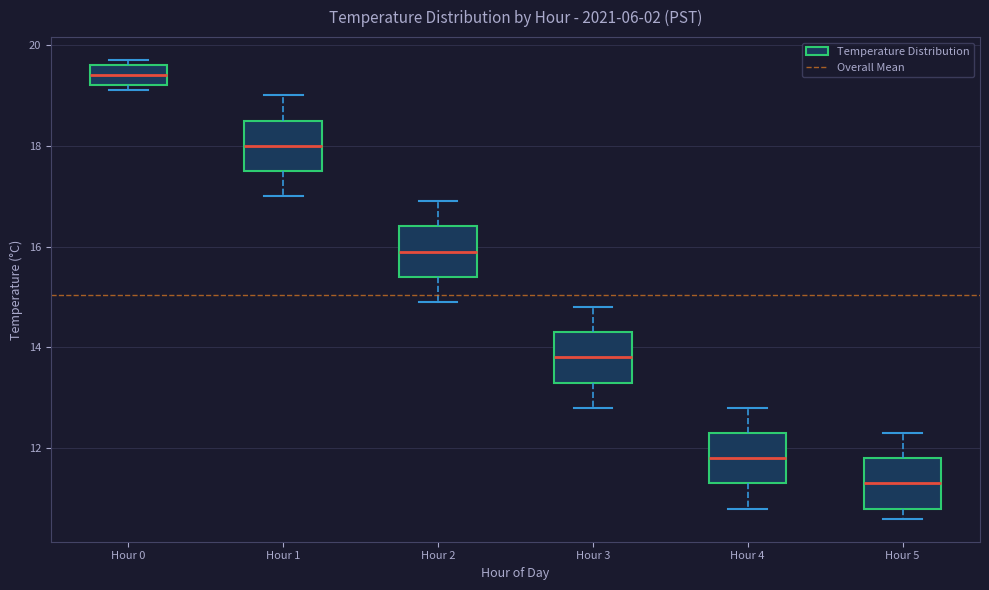

Which box has the lowest median line?

Hour 5